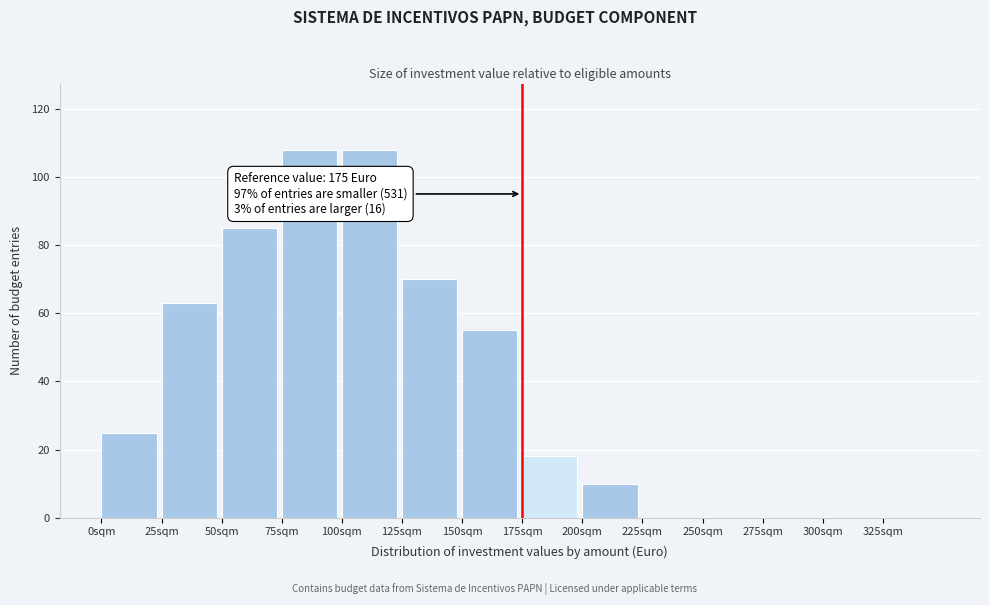

Reading left to right, extract all data points from this chart.

0sqm=25	25sqm=63	50sqm=85	75sqm=108	100sqm=108	125sqm=70	150sqm=55	175sqm=18	200sqm=10	225sqm=0	250sqm=0	275sqm=0	300sqm=0	325sqm=0